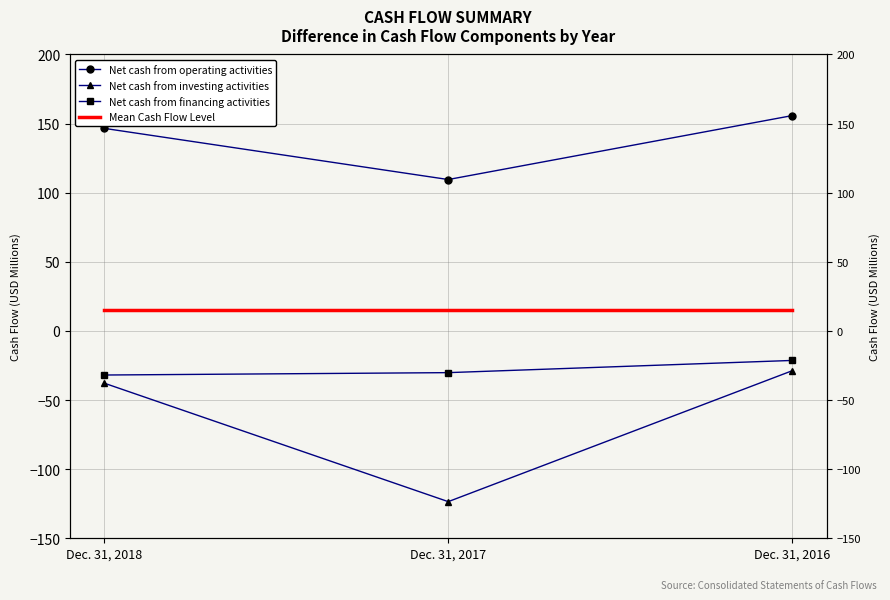

What is the minimum value for Net cash from financing activities?

-31.9